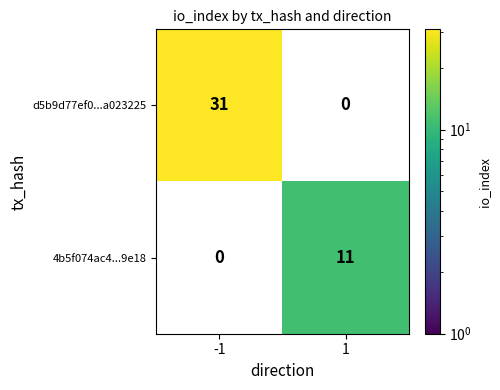

Is it true that d5b9d77ef0...a023225 equals 31 at -1?

True